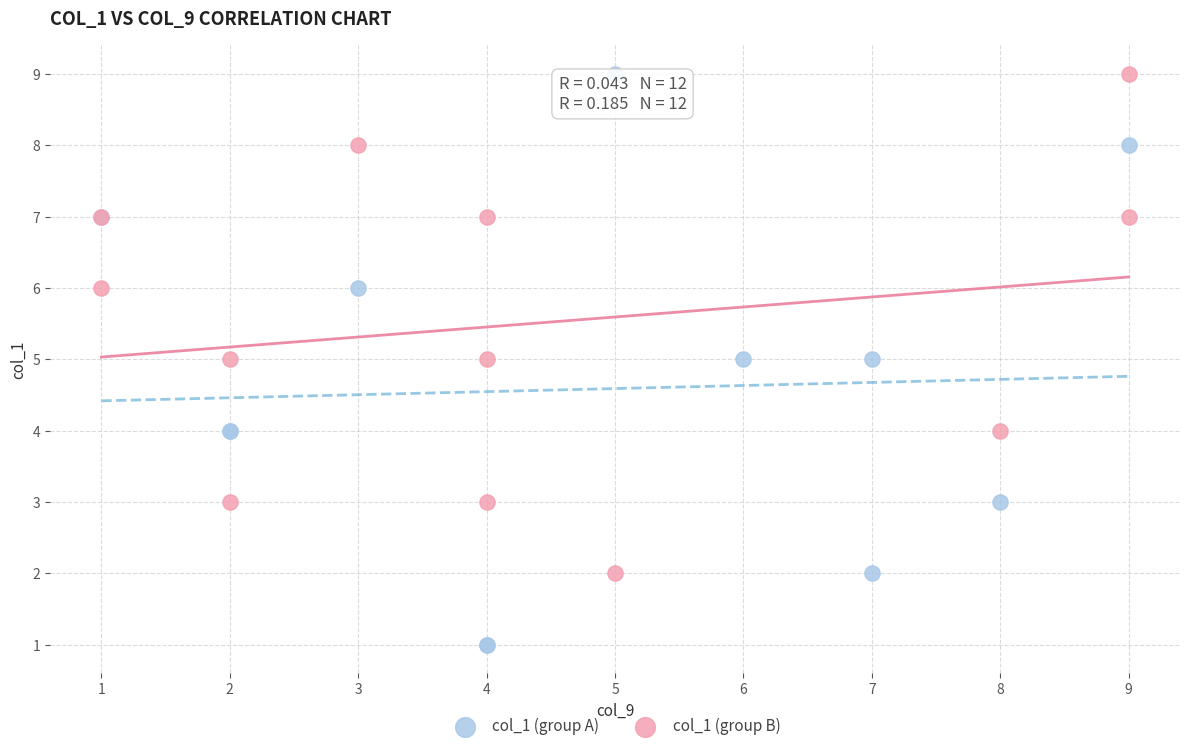

Which series has the widest spread of Y values?

col_1 (group A)